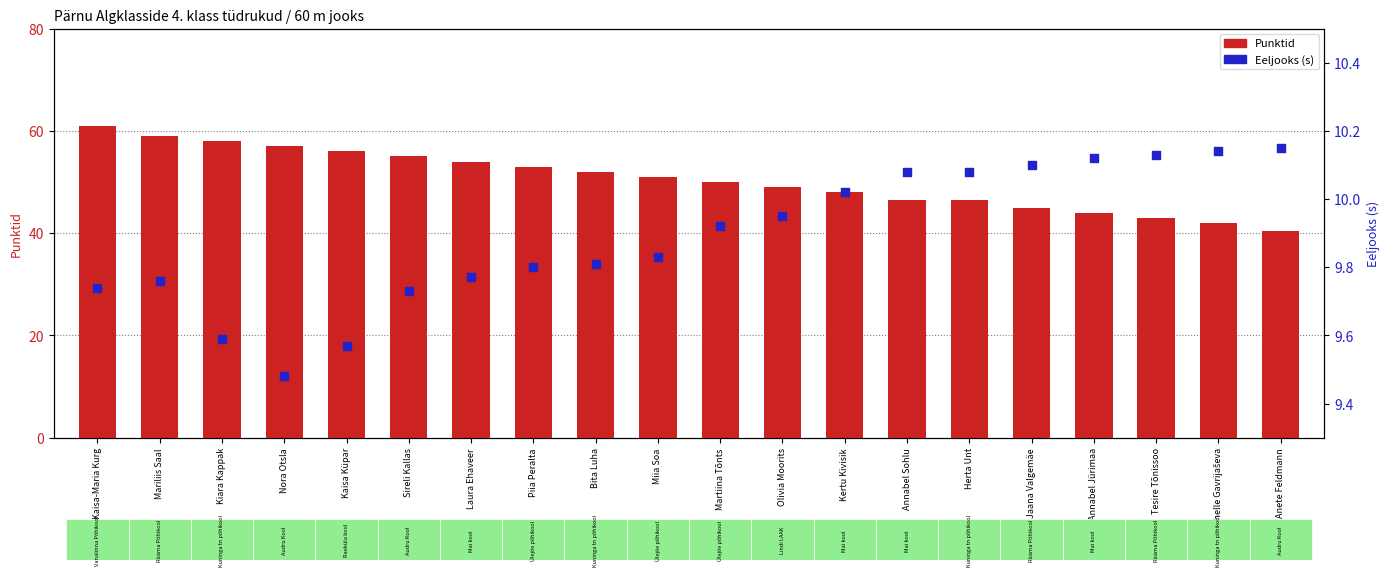

Which series has the widest spread of Y values?

Punktid